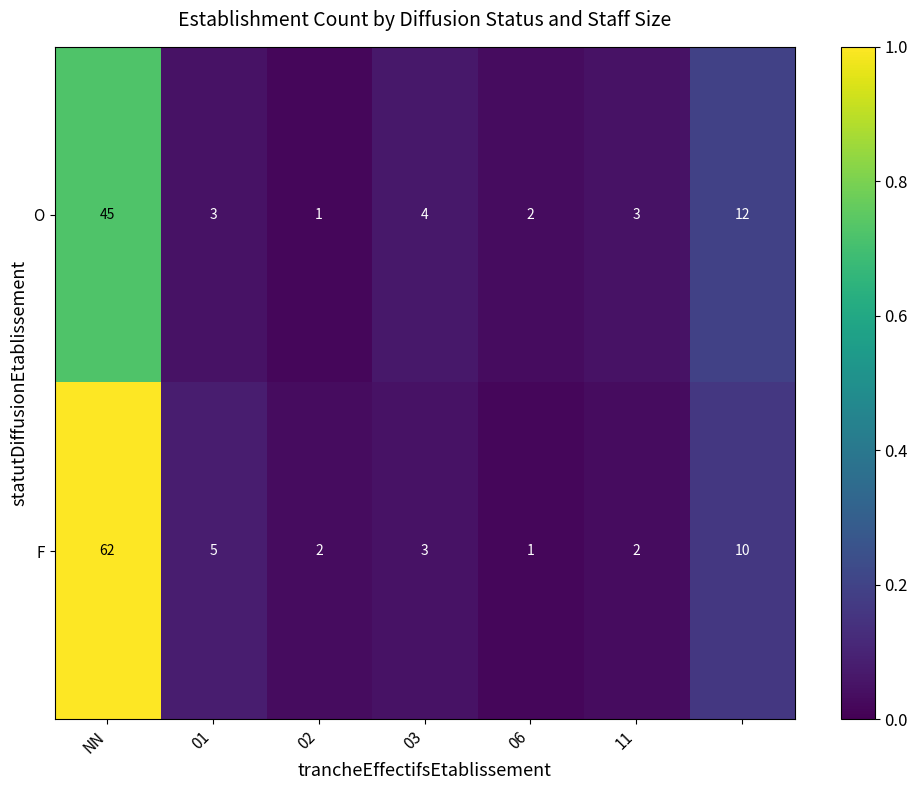

What is the maximum value for F?

62